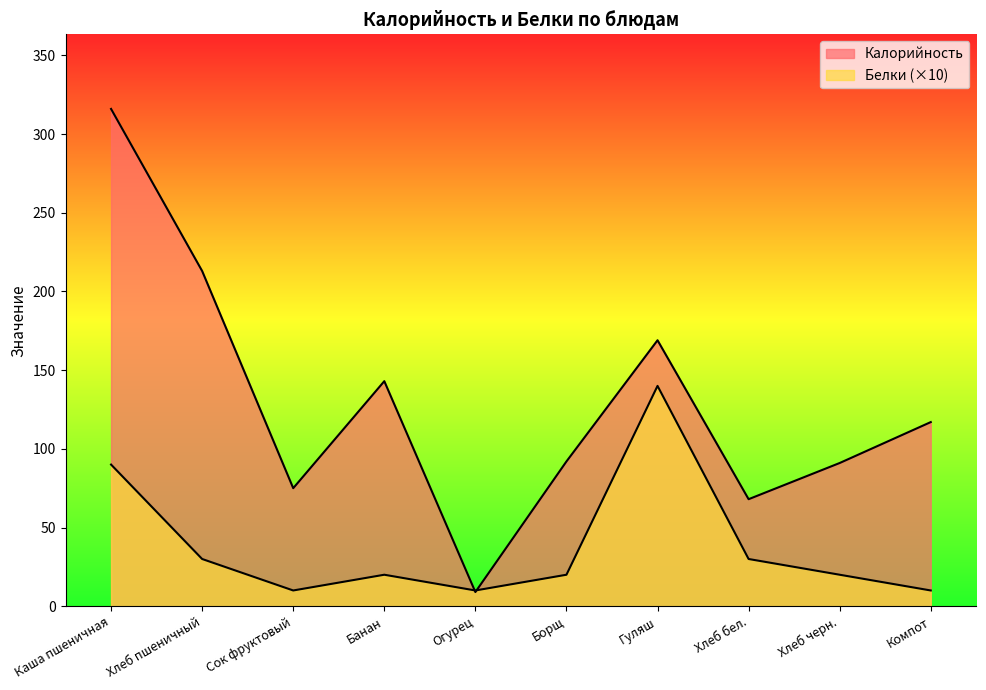

The Белки series shows 20 at Хлеб черн.. True or false?

True